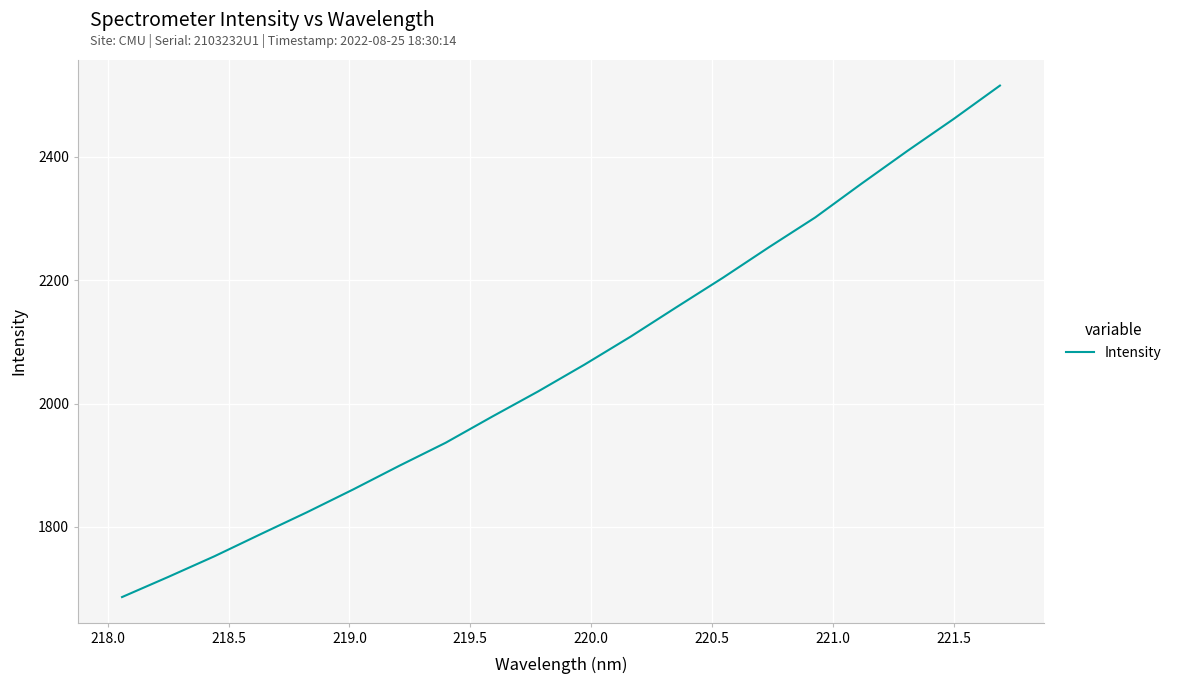

What is the smallest value displayed?

1686.3